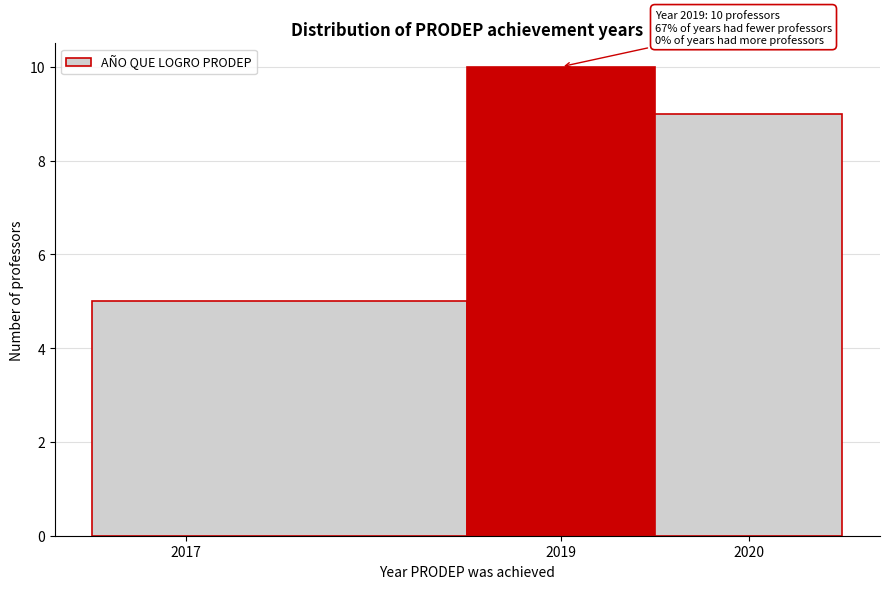

Over which range of the x-axis is the bar tallest?

2018.5 to 2019.5